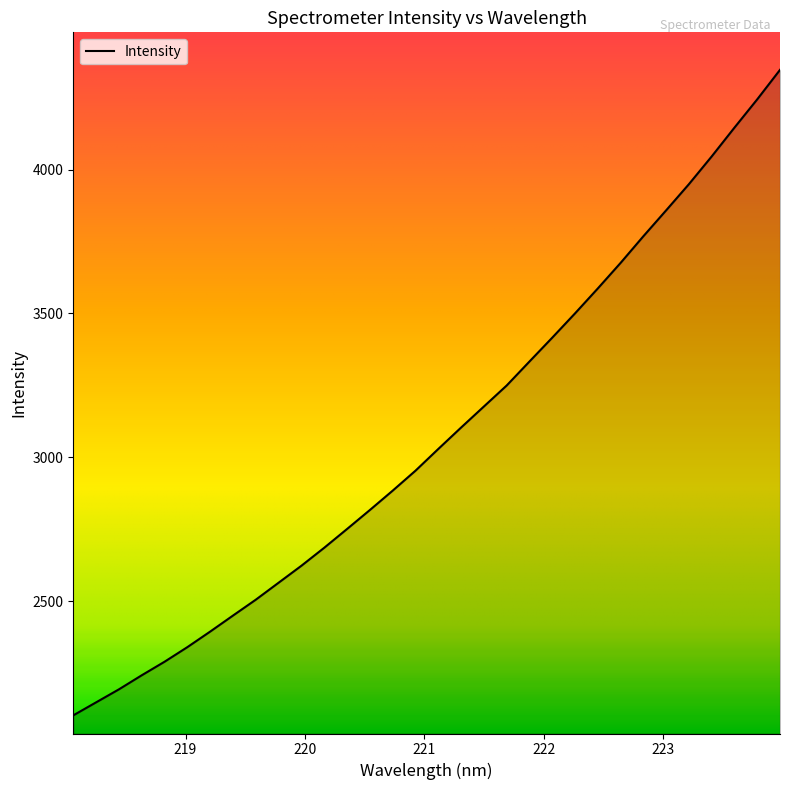

Reading left to right, what are all the values shown in this chart?

2102.6	2147.8	2193.0	2242.0	2289.1	2339.8	2393.9	2449.7	2504.8	2563.8	2622.9	2685.4	2750.5	2816.5	2883.8	2953.2	3028.7	3103.1	3176.3	3249.2	3332.7	3415.6	3500.0	3586.7	3675.5	3768.2	3858.3	3949.3	4045.7	4145.9	4244.2	4346.7